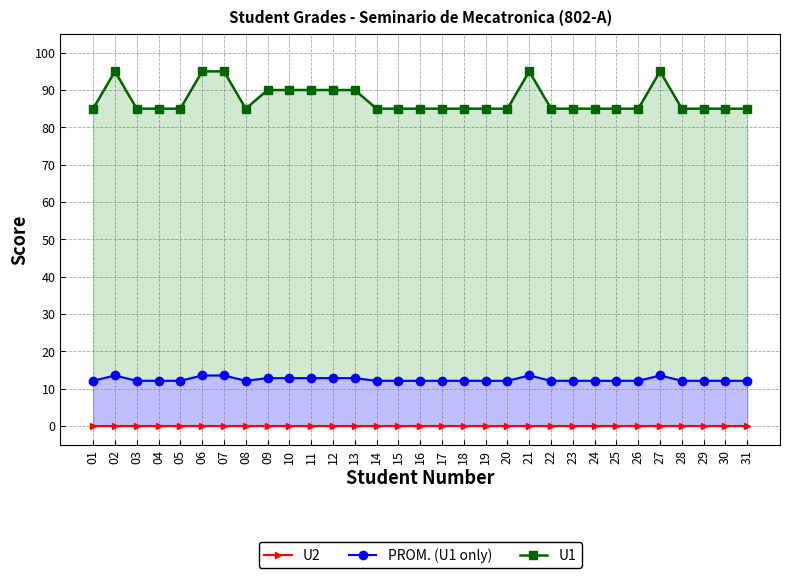

True or false: U2 has more than 1 interior local peaks.

False